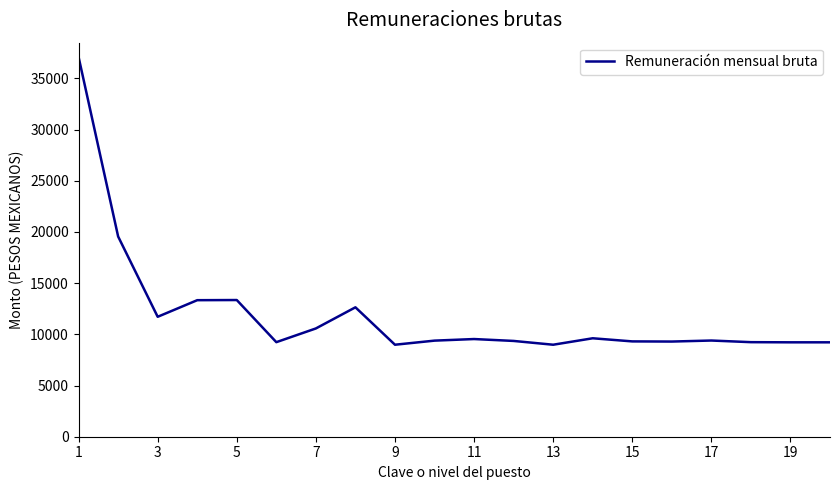

What is the difference between the maximum and minimum values?

28098.5